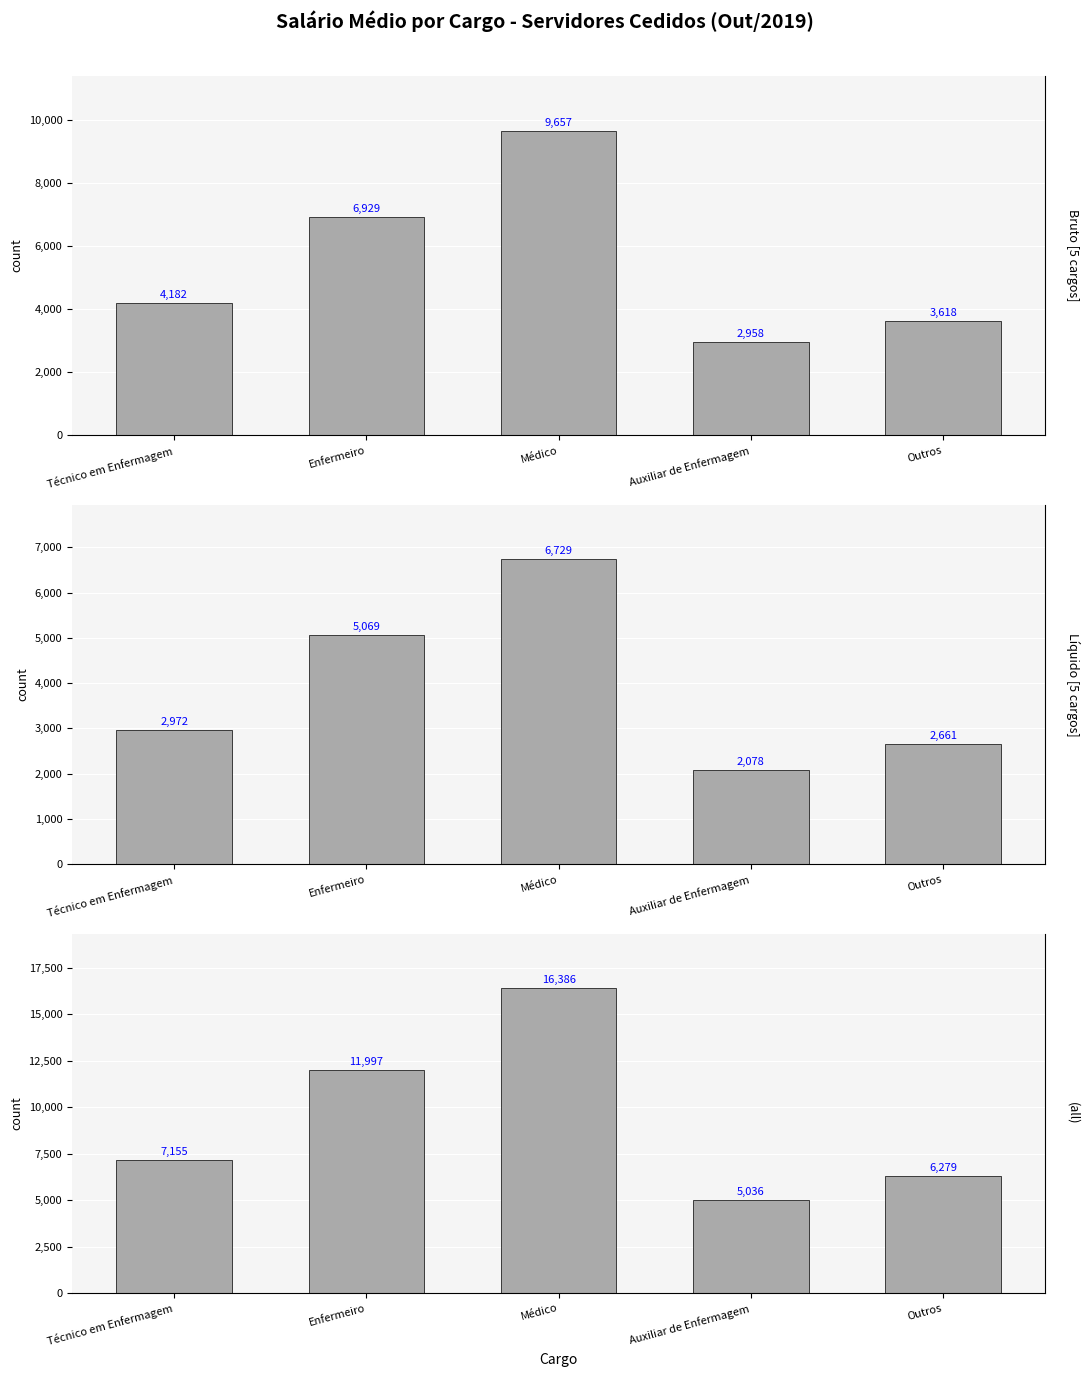

Which has a higher value, Médico or Outros?

Médico